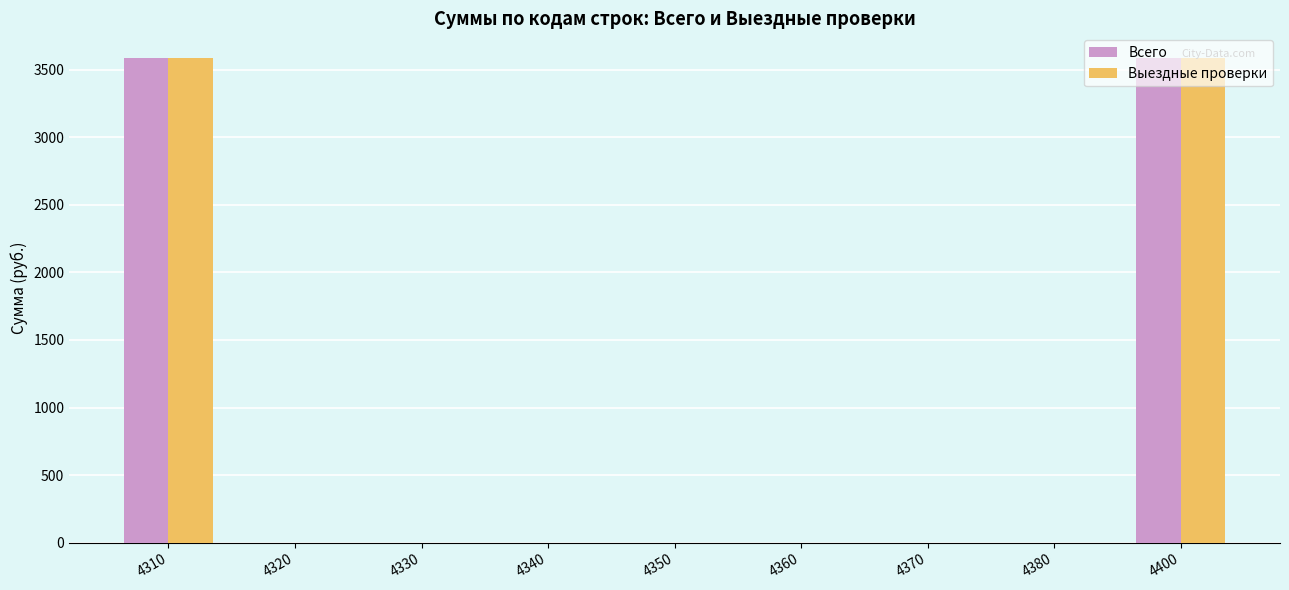

Is the value of Выездные проверки at 4330 greater than the value of Всего at 4310?

No